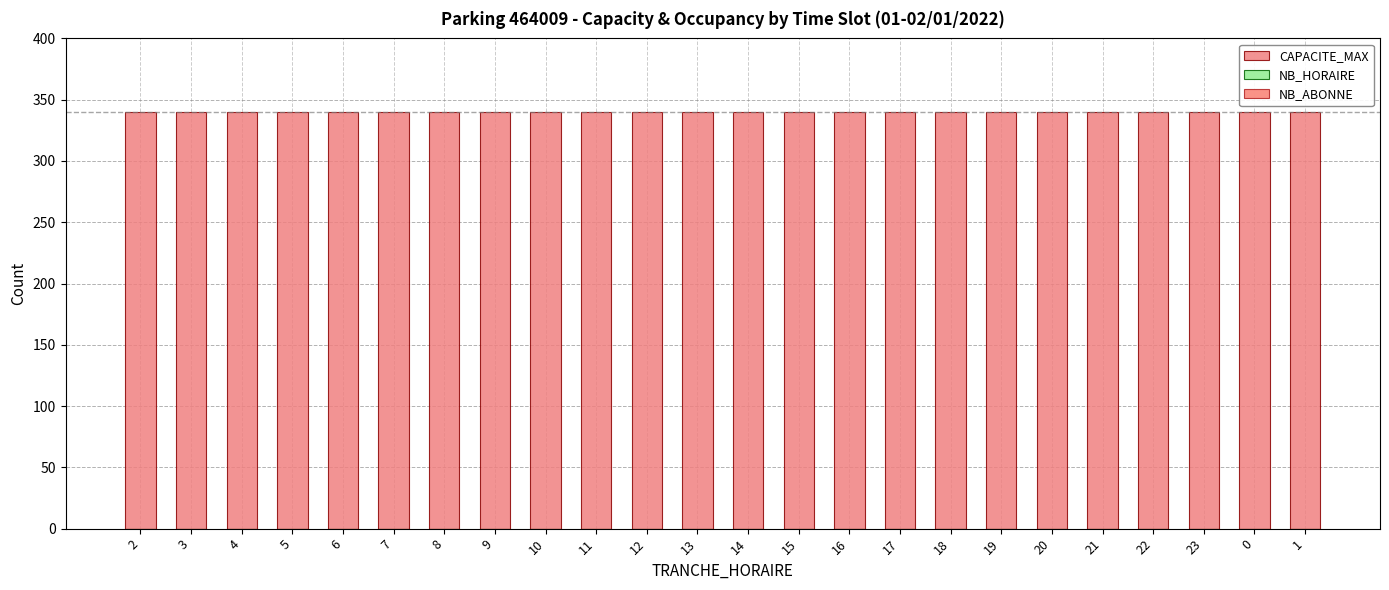

Does the chart contain any negative values?

No